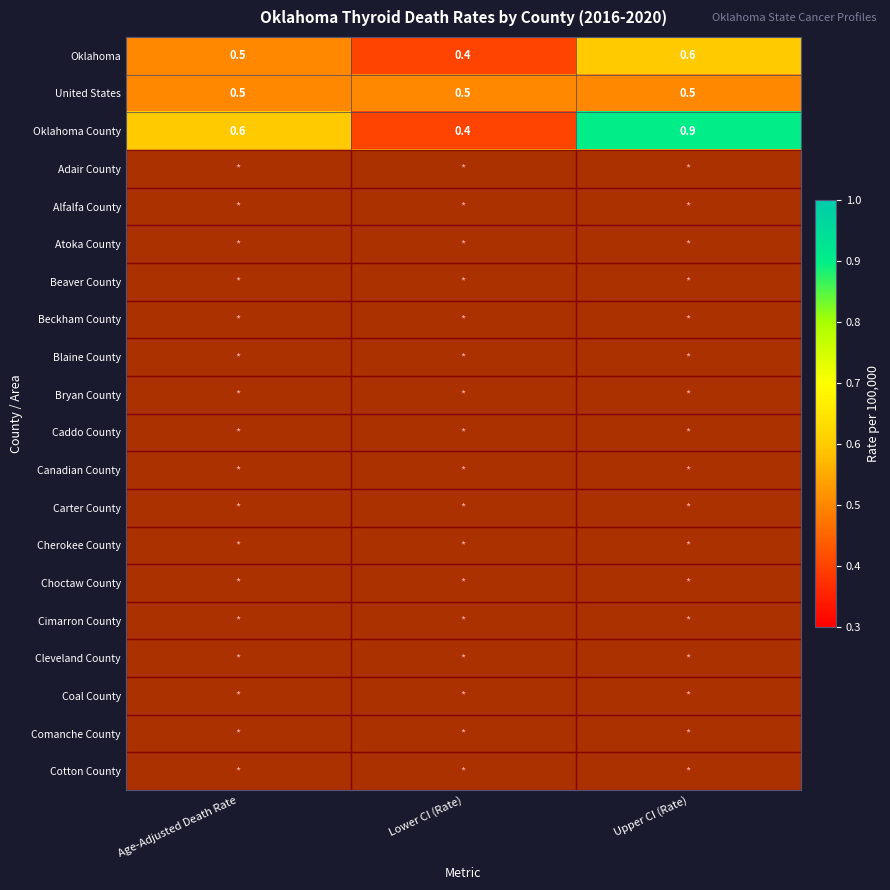

What is the difference between the second highest and minimum values in the Oklahoma County series?

0.2